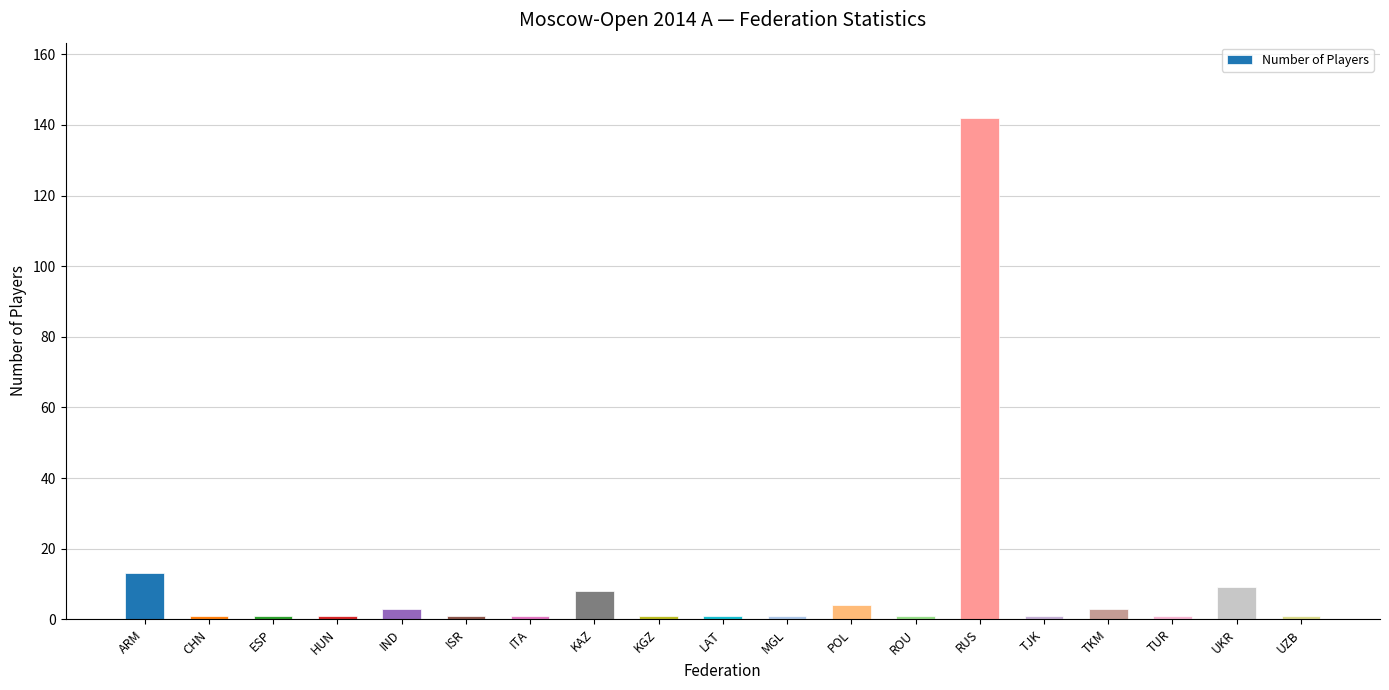

What is the average value?

10